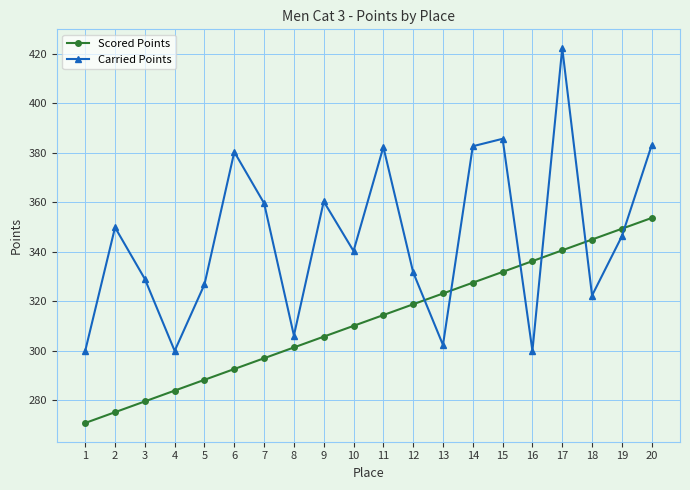

Does the chart have visible grid lines?

Yes